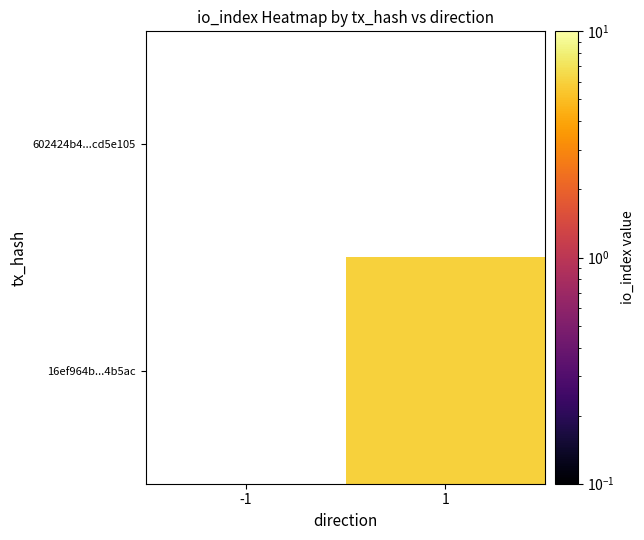

Which has a higher value, -1 or 1?

1